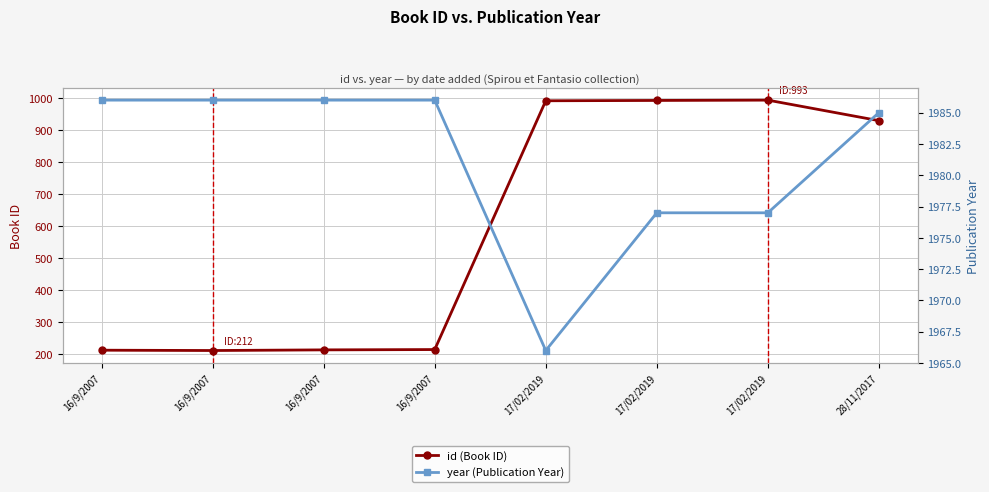

True or false: id (Book ID) has a value of 215 at 16/9/2007.

True